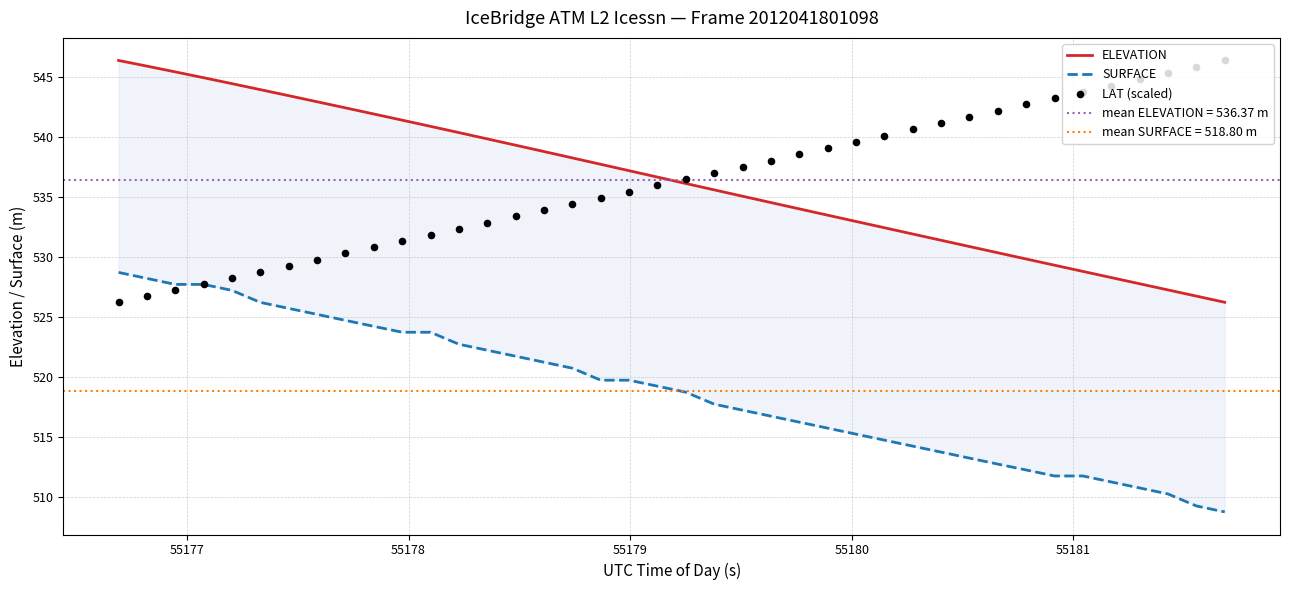

Which series reaches the maximum Y coordinate?

ELEVATION